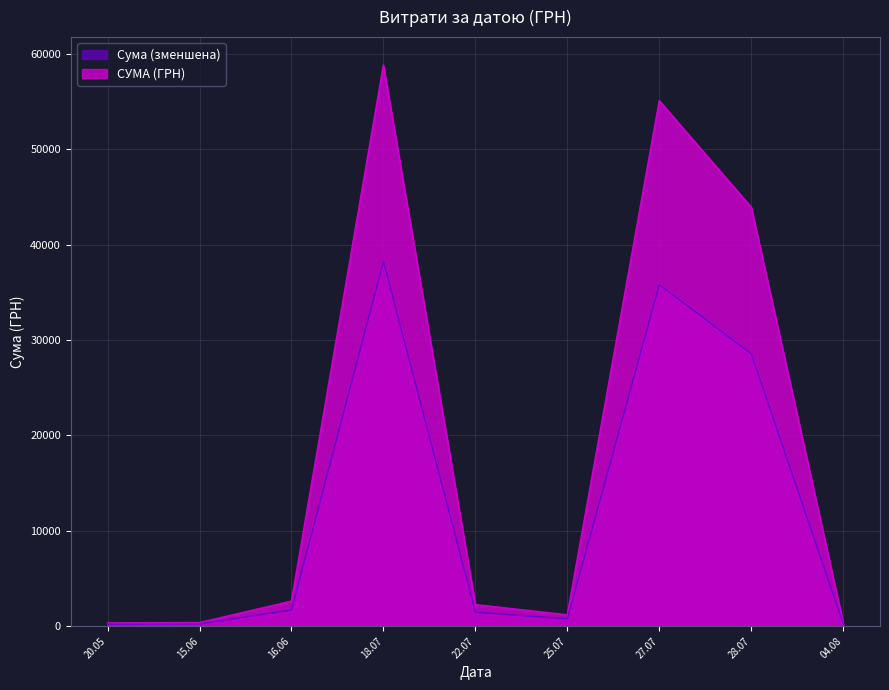

Which series has the largest range (max minus min)?

СУМА (ГРН)